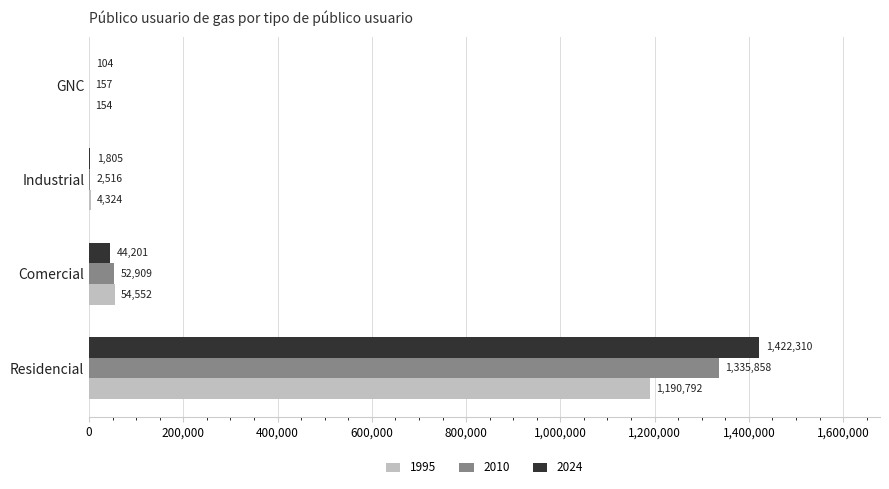

At which category is the sum across all series the highest?

Residencial